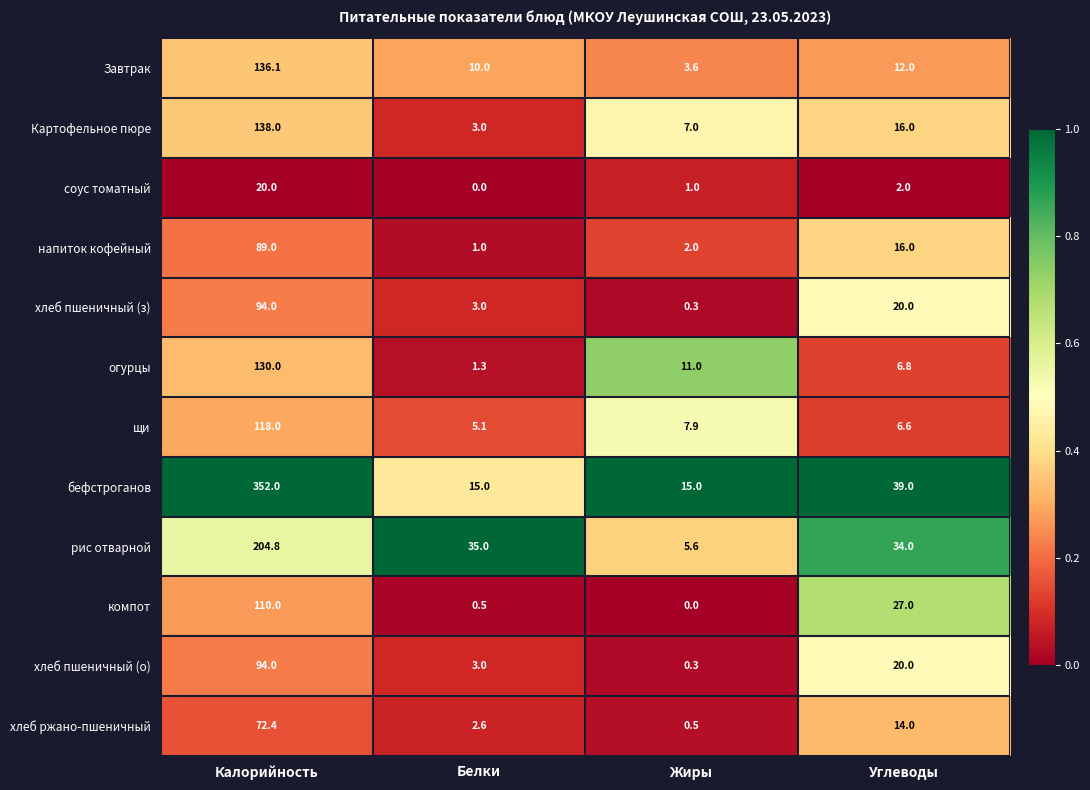

What is the difference between the second highest and minimum values in the соус томатный series?

2.0